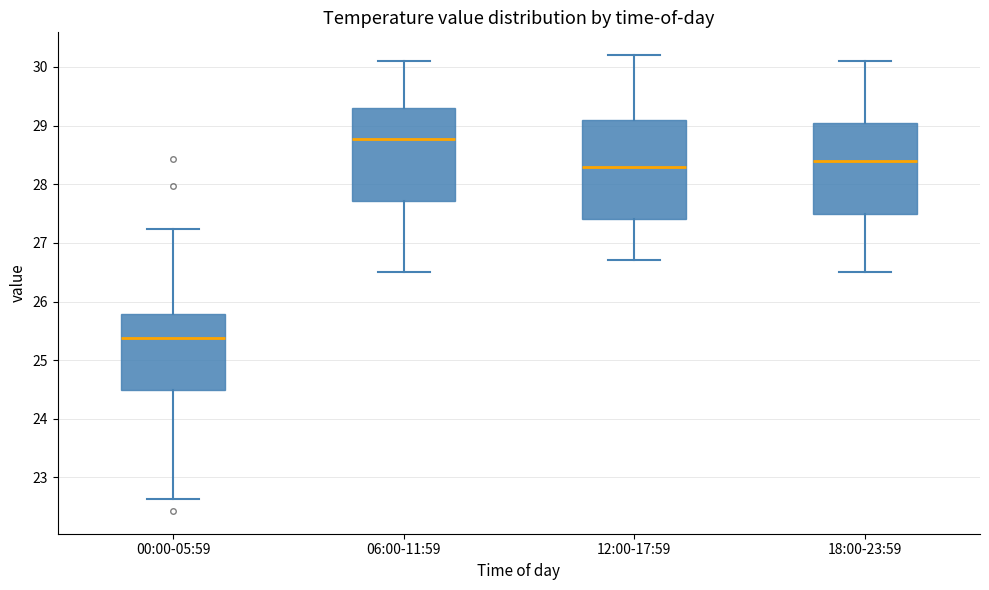

Reading left to right, transcribe this box plot: for each box, give where its median line is, the range the box spans, and where its two whiskers end, as read against the y-axis. The values are not printed on the chart, so give them approximately, as read against the axis.

00:00-05:59: median 25.4, box 24.5 to 25.8, whiskers 22.6 to 27.2
06:00-11:59: median 28.8, box 27.7 to 29.3, whiskers 26.5 to 30.1
12:00-17:59: median 28.3, box 27.4 to 29.1, whiskers 26.7 to 30.2
18:00-23:59: median 28.4, box 27.5 to 29.1, whiskers 26.5 to 30.1